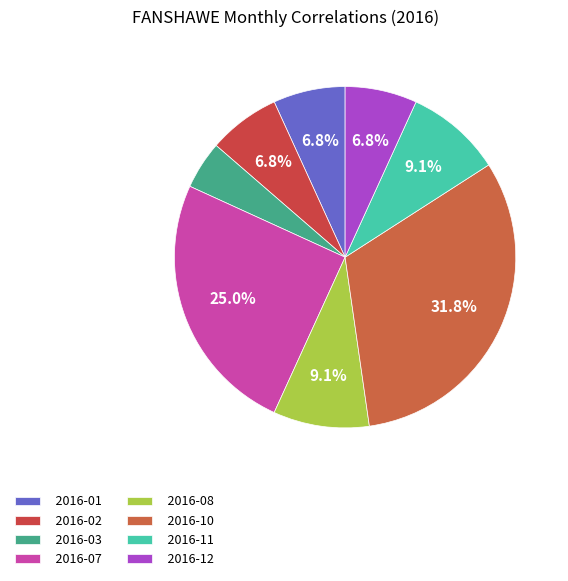

How many segments does this pie chart have?

8